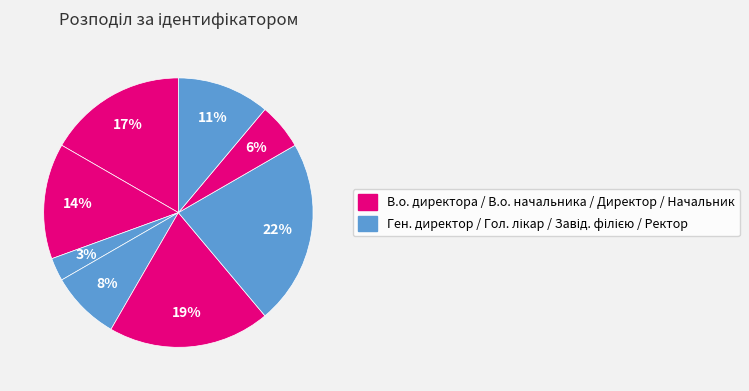

Count the number of slices in the pie.

8